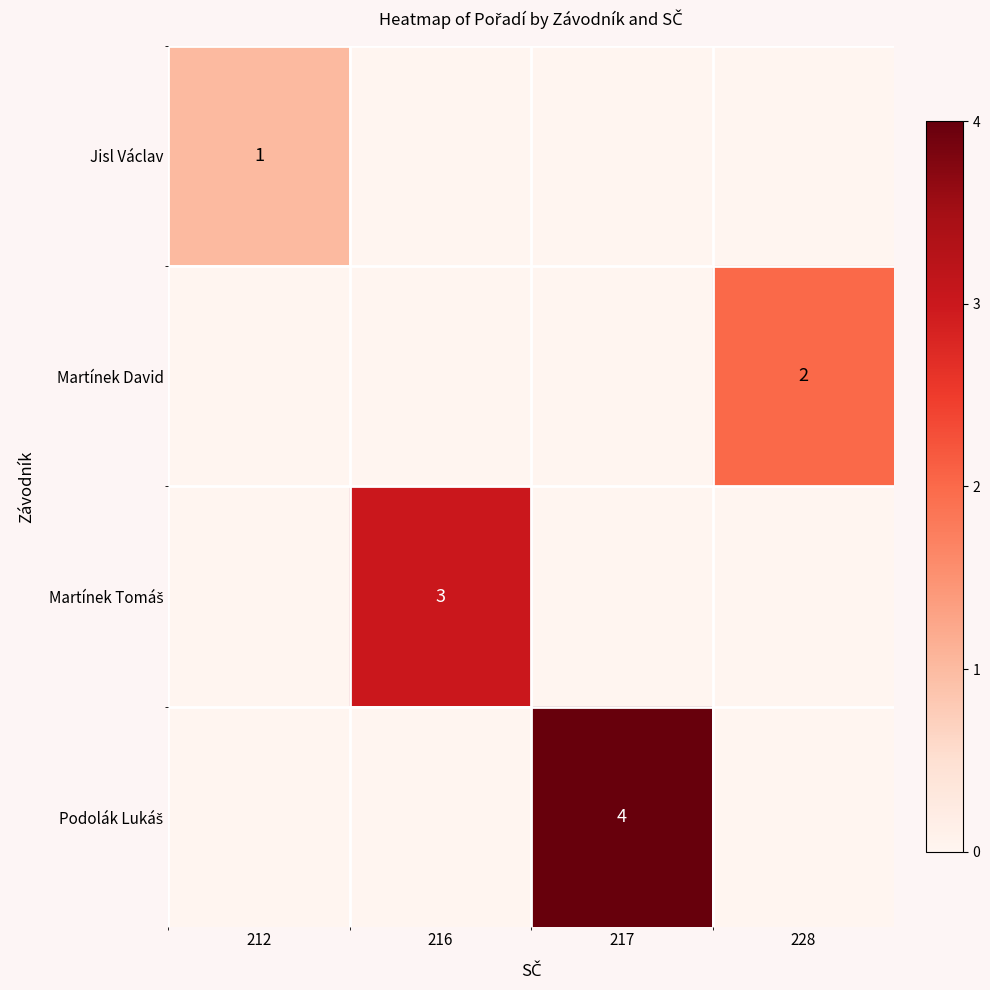

Rank the series by their maximum value, from lowest to highest.

Jisl Václav, Martínek David, Martínek Tomáš, Podolák Lukáš